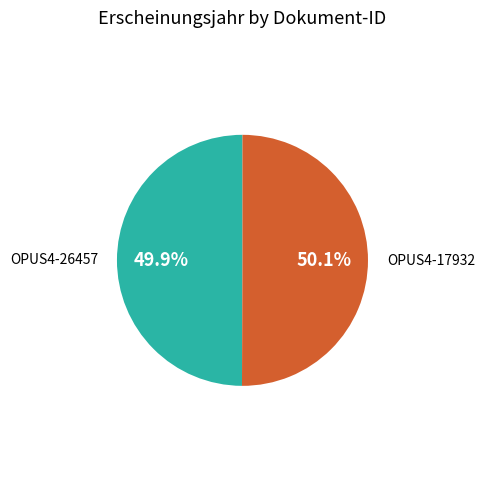

What is the ratio of the value at OPUS4-17932 to the value at OPUS4-26457?

1.0